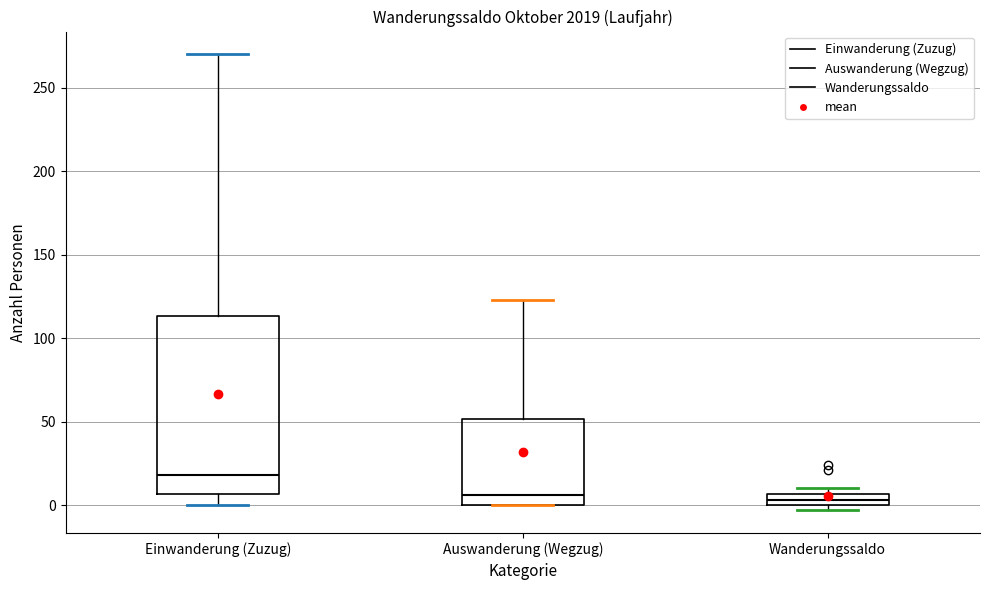

Comparing the boxes themselves (not the whiskers), which one is the tallest?

Einwanderung (Zuzug)